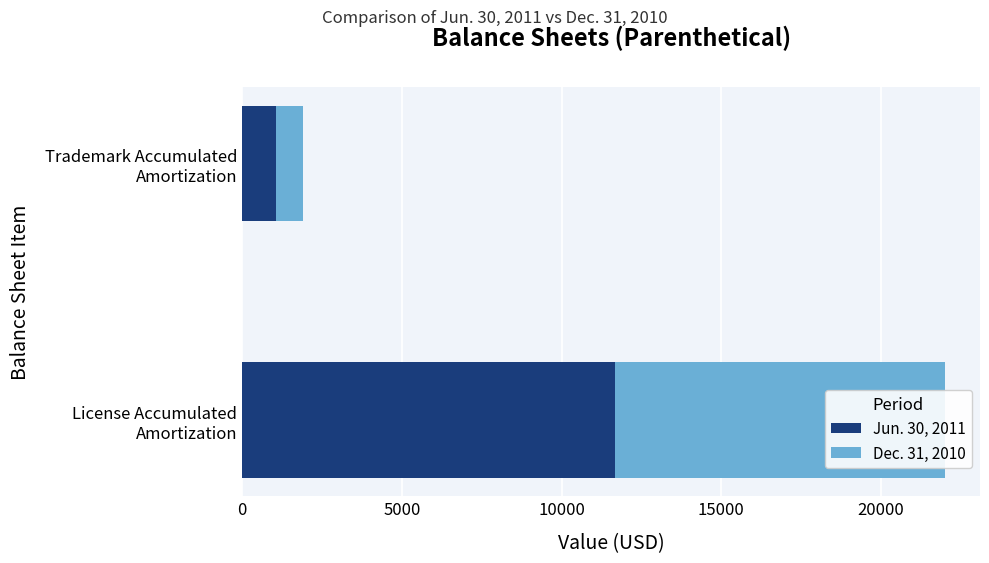

Which series has the largest total across all categories?

Jun. 30, 2011